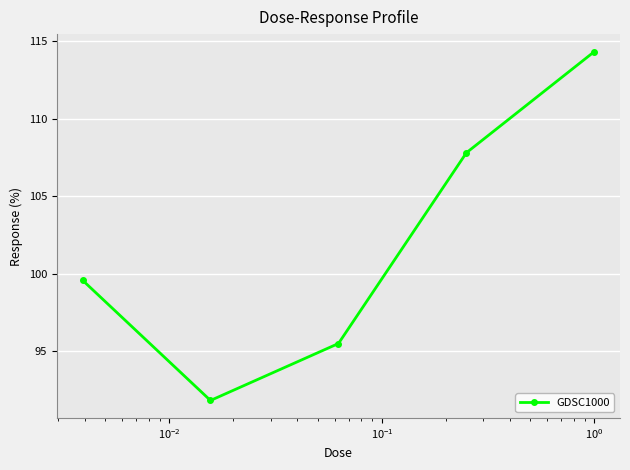

What is the maximum value shown in the chart?

114.3